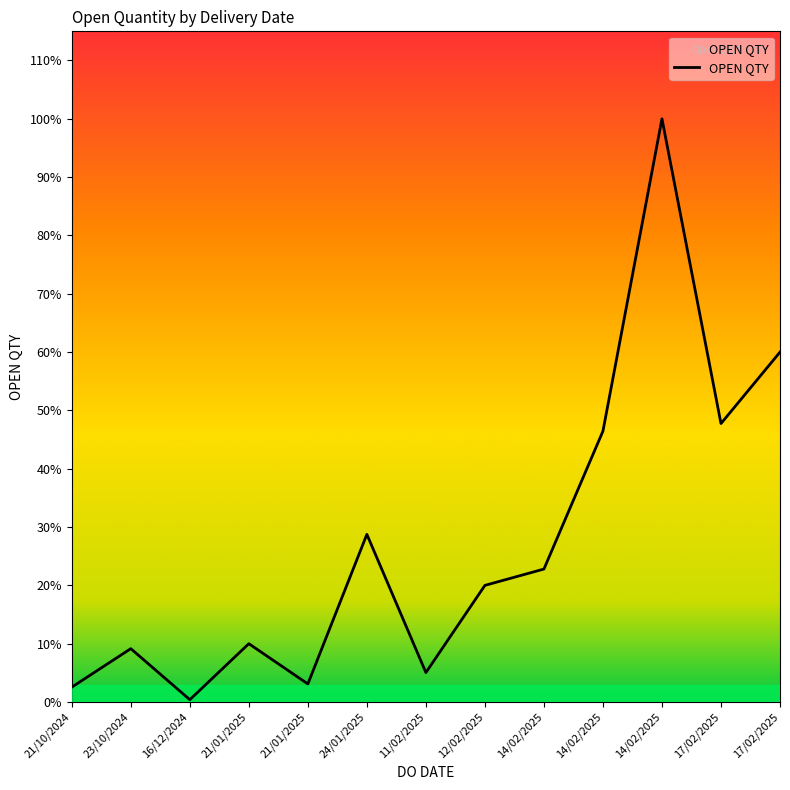

Which label corresponds to the smallest value in the chart?

16/12/2024